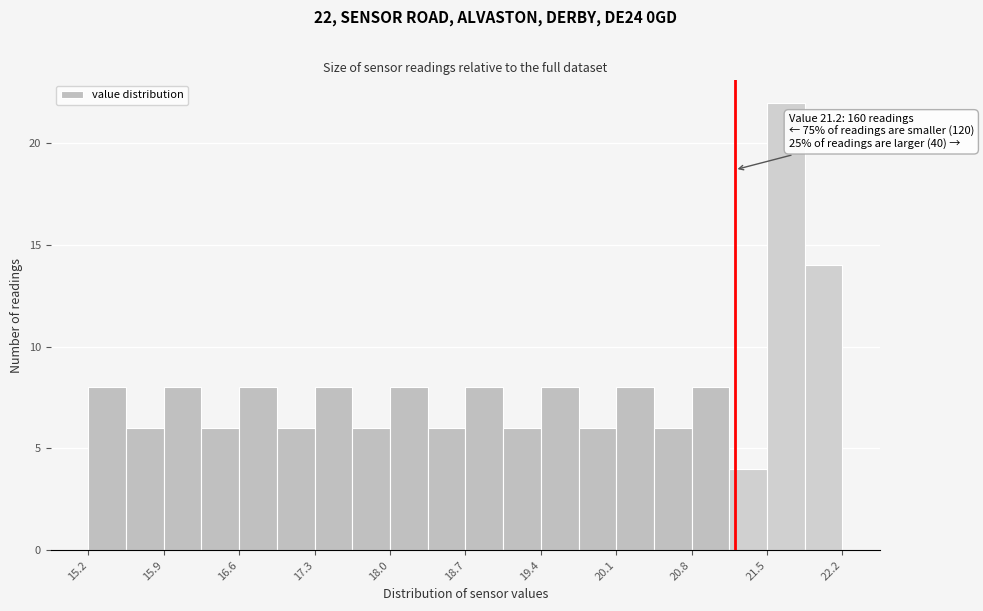

Read against the x-axis, roughly where is the centre of the tallest bar?

21.7